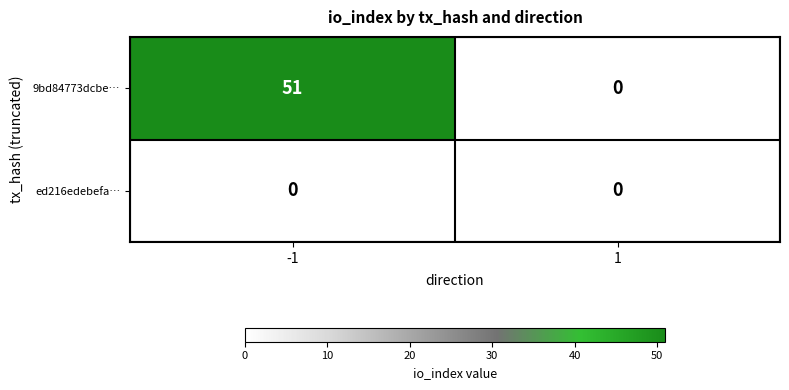

What is the maximum value shown in the chart?

51